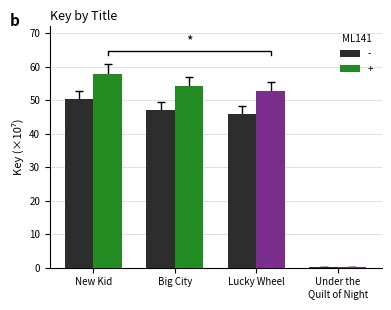

Read the + value at Big City.

54.1